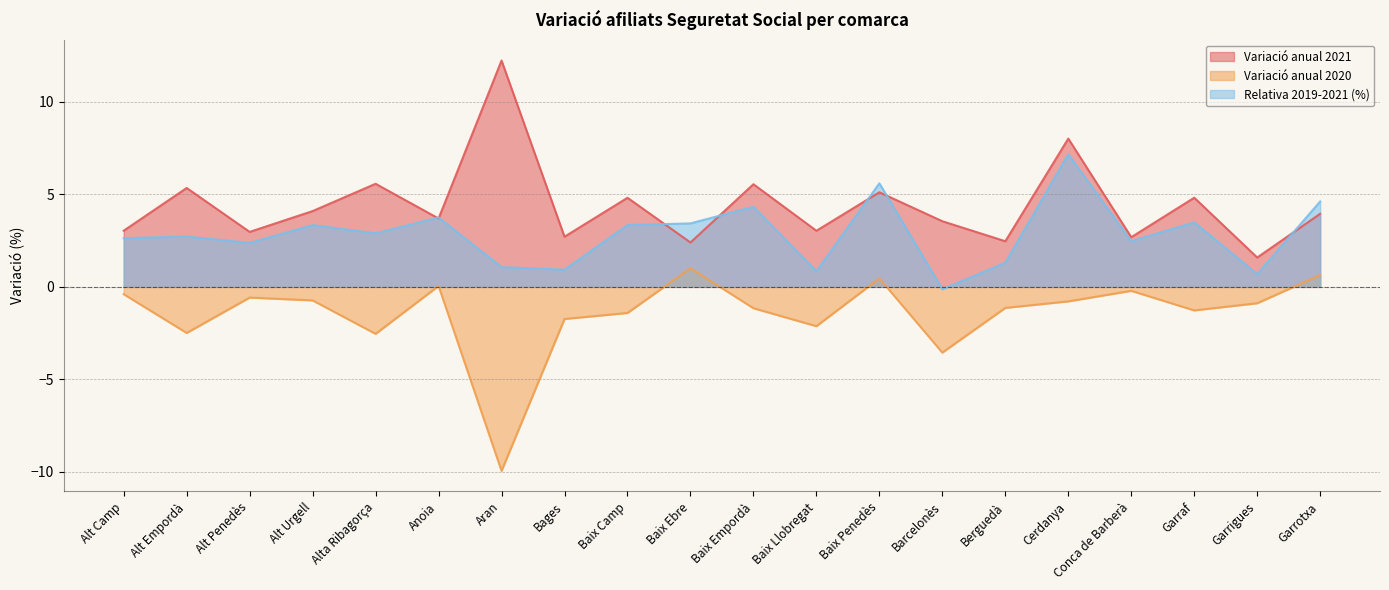

What are all the series names shown in the legend?

Variació anual 2021, Variació anual 2020, Relativa 2019-2021 (%)